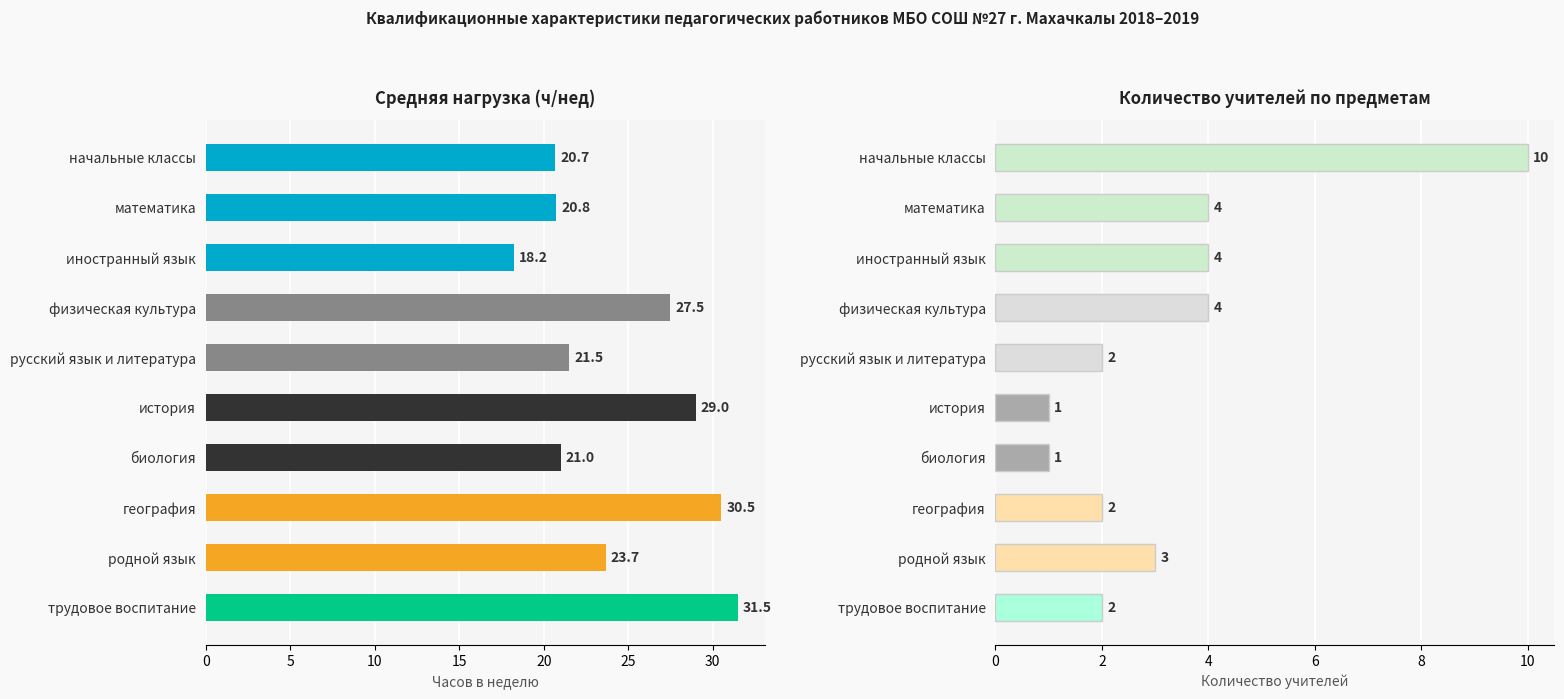

Are the bars grouped side by side (vs. stacked)?

Yes